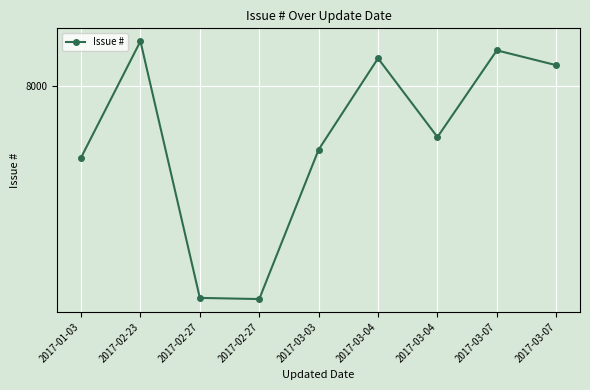

Does the chart have visible grid lines?

Yes